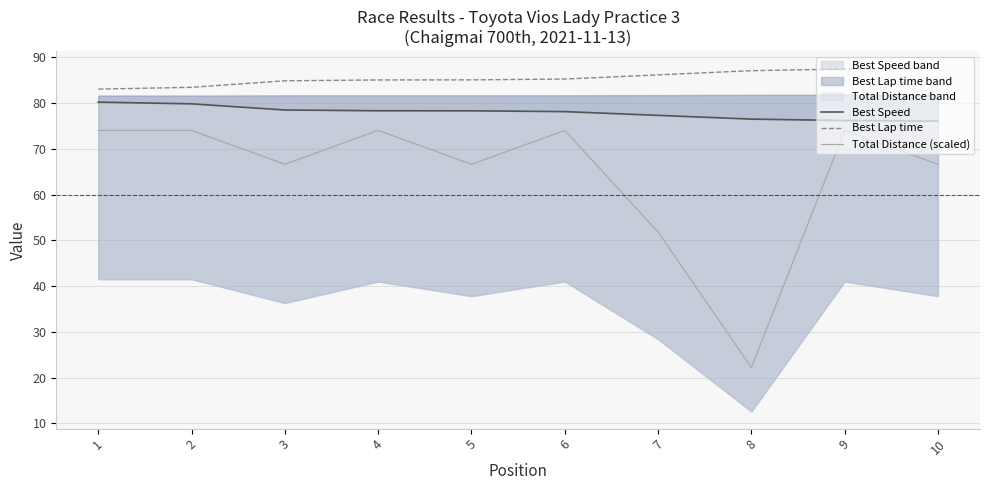

Where is Total Distance (scaled) nearest to the value 48?

7